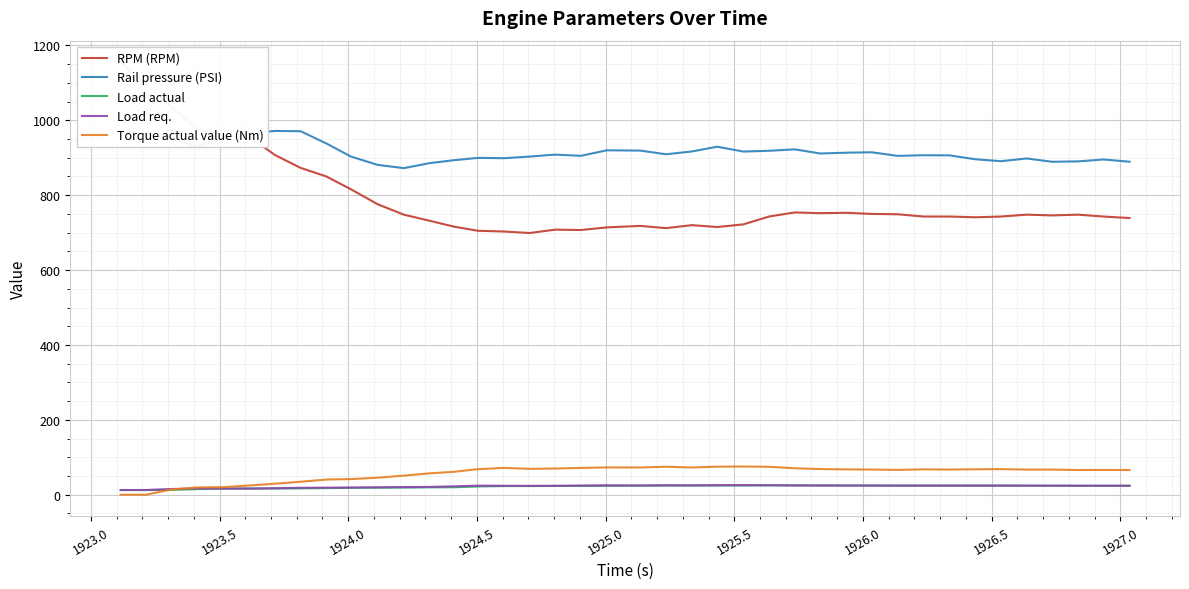

True or false: Rail pressure (PSI) and Torque actual value (Nm) cross at least once.

False